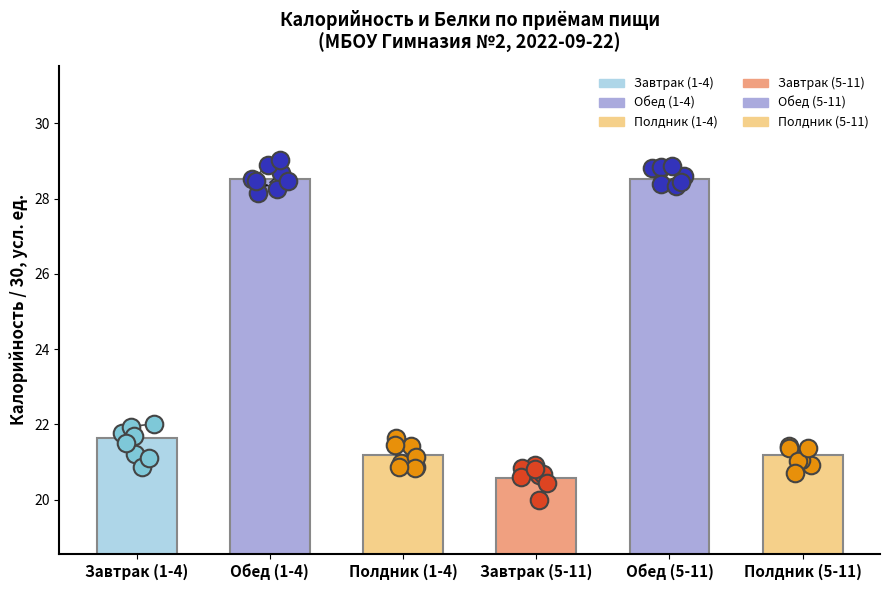

Which series contains the highest Y value?

Обед (1-4)